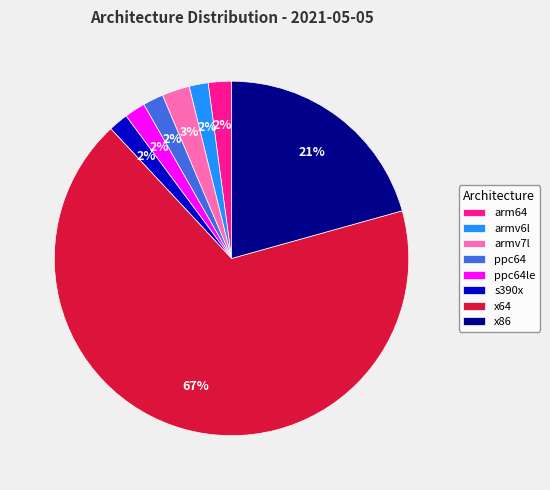

What is the largest slice in the pie chart?

x64